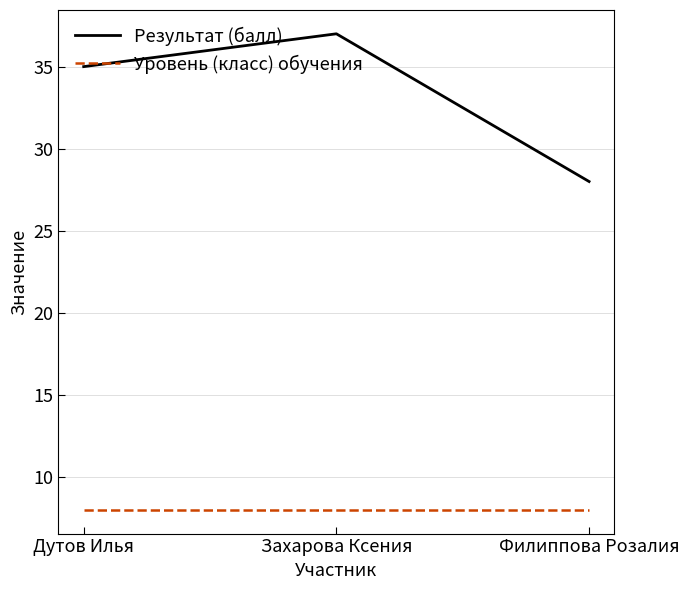

Does the chart display data point markers on the line(s)?

No